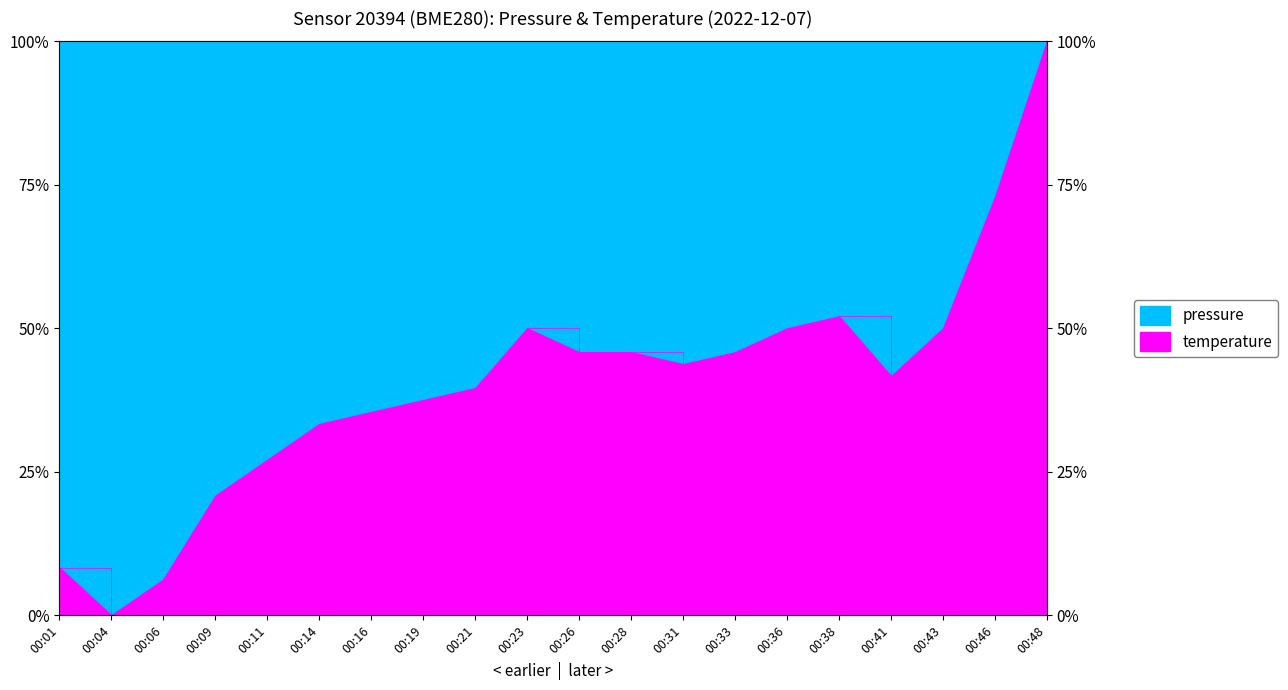

How many interior local peaks (higher than both neighbors) does the data have?

2